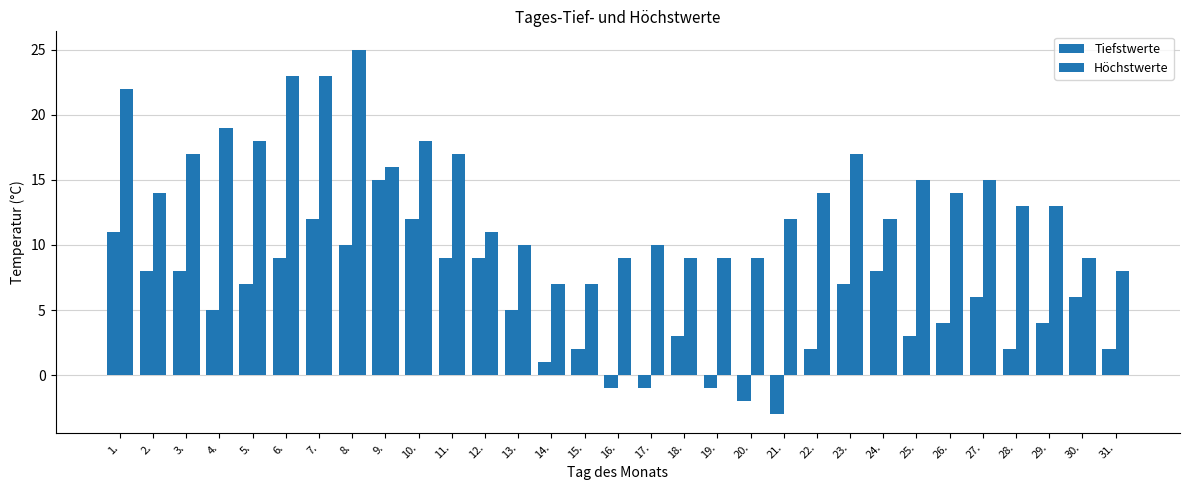

How many bars are there in total?

62